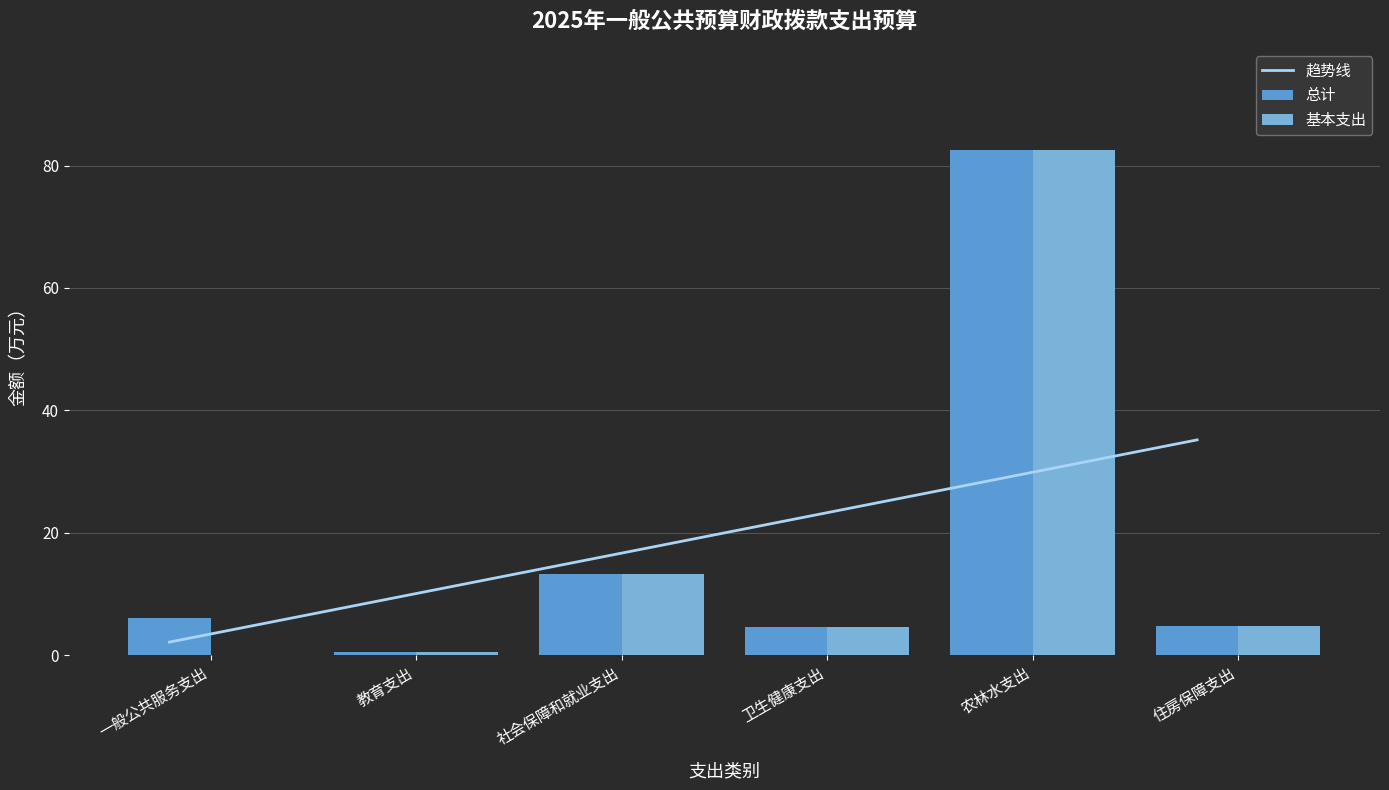

What is the label of the 4th bar from the right?

社会保障和就业支出